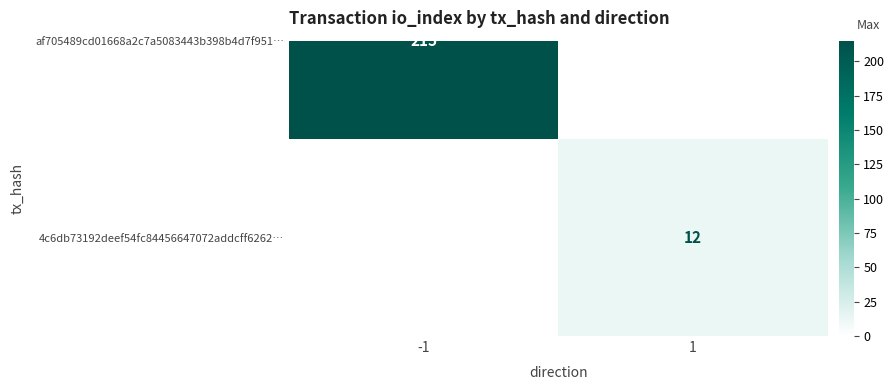

What is the change in value from -1 to 1?

+12